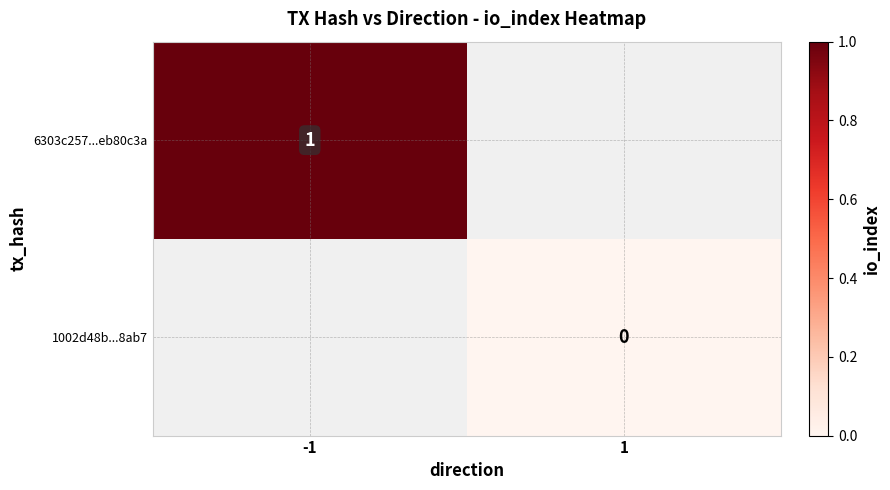

The value of 6303c257...eb80c3a at -1 is 1. True or false?

True